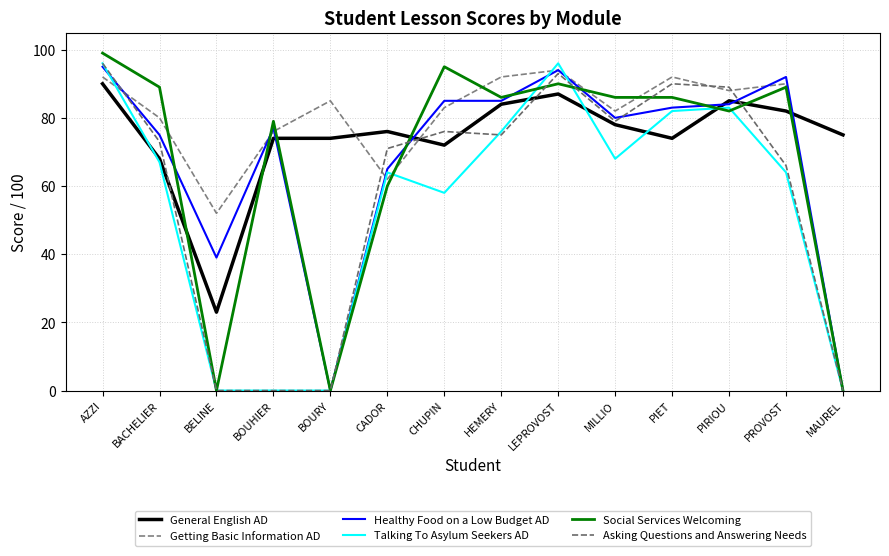

At how many categories does at least one series exceed 40?

14